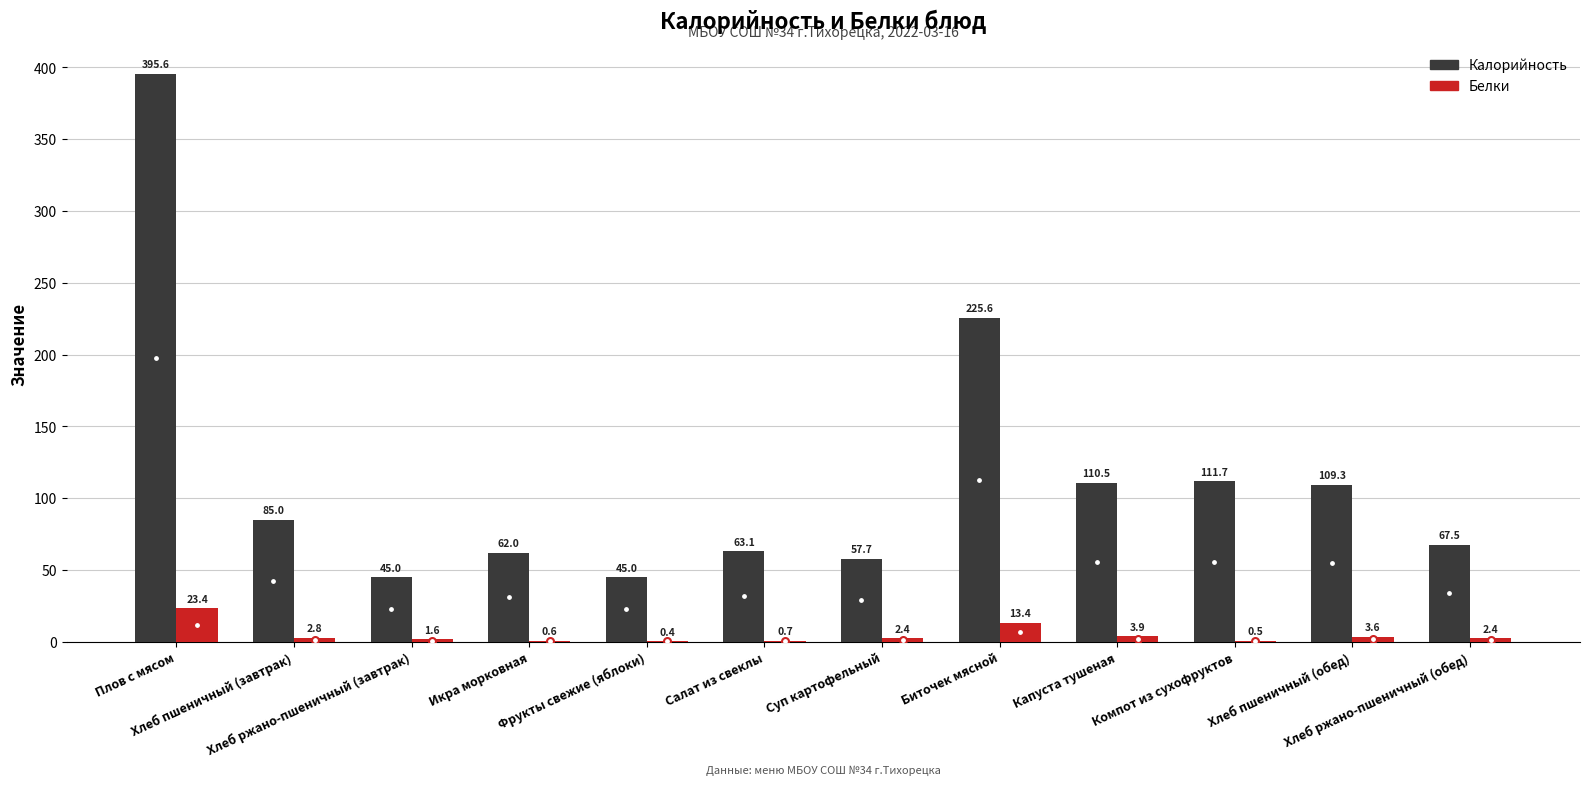

Which series has the largest total across all categories?

Калорийность